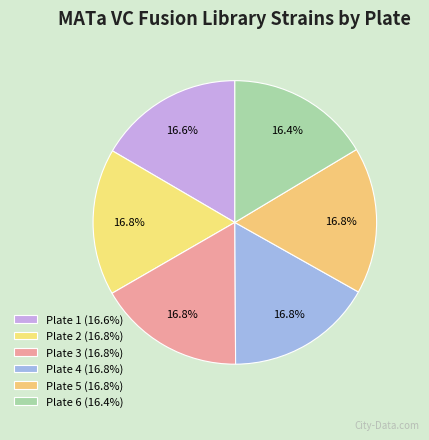

Which category has the biggest portion of the pie?

Plate 2